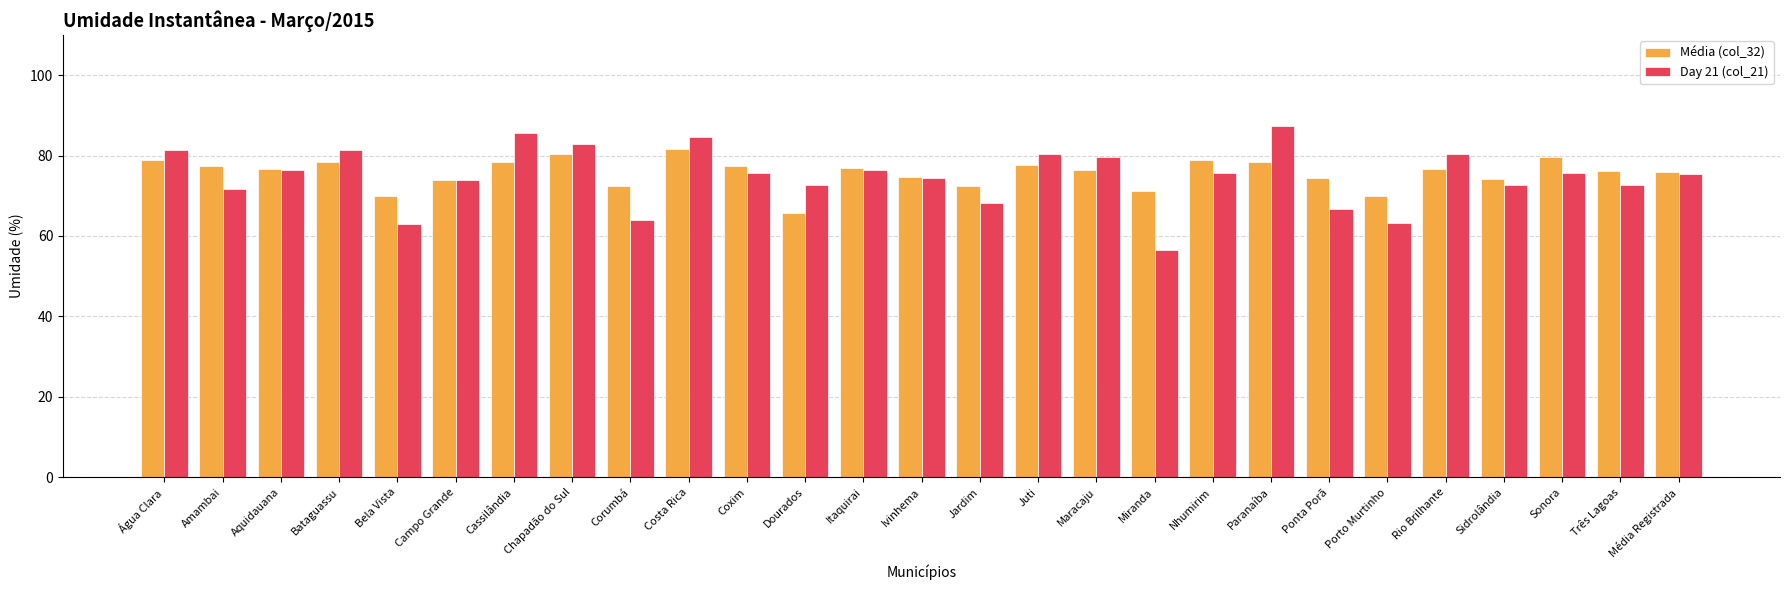

What is the sum of all Média (col_32) values?

2044.5